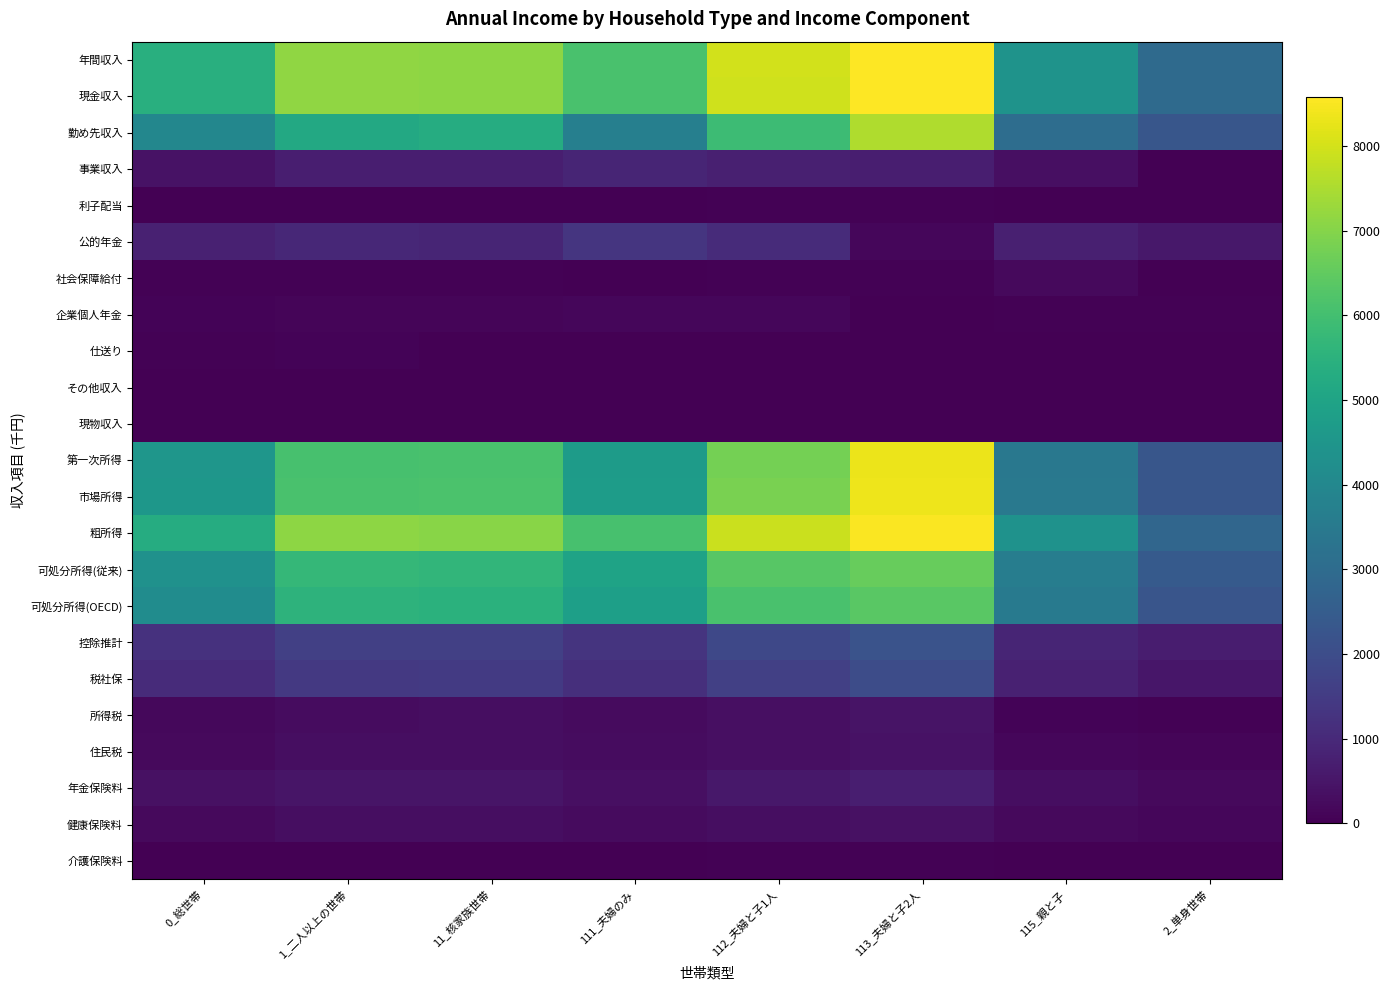

Reading right to left, what are all the values shown in this chart?

年間収入: 2_単身世帯=2949	115_親と子=4414	113_夫婦と子2人=8571	112_夫婦と子1人=7973	111_夫婦のみ=6114	11_核家族世帯=7105	1_二人以上の世帯=7151	0_総世帯=5400
現金収入: 2_単身世帯=2949	115_親と子=4414	113_夫婦と子2人=8571	112_夫婦と子1人=7958	111_夫婦のみ=6113	11_核家族世帯=7101	1_二人以上の世帯=7148	0_総世帯=5397
勤め先収入: 2_単身世帯=2298	115_親と子=3057	113_夫婦と子2人=7564	112_夫婦と子1人=5886	111_夫婦のみ=3699	11_核家族世帯=5294	1_二人以上の世帯=5189	0_総世帯=3983
事業収入: 2_単身世帯=17	115_親と子=335	113_夫婦と子2人=726	112_夫婦と子1人=761	111_夫婦のみ=877	11_核家族世帯=726	1_二人以上の世帯=723	0_総世帯=429
利子配当: 2_単身世帯=5	115_親と子=2	113_夫婦と子2人=36	112_夫婦と子1人=45	111_夫婦のみ=31	11_核家族世帯=31	1_二人以上の世帯=29	0_総世帯=19
公的年金: 2_単身世帯=546	115_親と子=743	113_夫婦と子2人=137	112_夫婦と子1人=1048	111_夫婦のみ=1328	11_核家族世帯=874	1_二人以上の世帯=951	0_総世帯=782
社会保障給付: 2_単身世帯=24	115_親と子=203	113_夫婦と子2人=59	112_夫婦と子1人=41	111_夫婦のみ=14	11_核家族世帯=53	1_二人以上の世帯=51	0_総世帯=40
企業個人年金: 2_単身世帯=49	115_親と子=65	113_夫婦と子2人=32	112_夫婦と子1人=162	111_夫婦のみ=139	11_核家族世帯=106	1_二人以上の世帯=113	0_総世帯=86
仕送り: 2_単身世帯=12	115_親と子=9	113_夫婦と子2人=15	112_夫婦と子1人=15	111_夫婦のみ=12	11_核家族世帯=12	1_二人以上の世帯=69	0_総世帯=45
その他収入: 2_単身世帯=0	115_親と子=0	113_夫婦と子2人=2	112_夫婦と子1人=0	111_夫婦のみ=12	11_核家族世帯=5	1_二人以上の世帯=22	0_総世帯=13
現物収入: 2_単身世帯=0	115_親と子=0	113_夫婦と子2人=0	112_夫婦と子1人=14	111_夫婦のみ=1	11_核家族世帯=4	1_二人以上の世帯=4	0_総世帯=2
第一次所得: 2_単身世帯=2283	115_親と子=3417	113_夫婦と子2人=8336	112_夫婦と子1人=6770	111_夫婦のみ=4711	11_核家族世帯=6114	1_二人以上の世帯=6085	0_総世帯=4500
市場所得: 2_単身世帯=2290	115_親と子=3468	113_夫婦と子2人=8348	112_夫婦と子1人=6839	111_夫婦のみ=4753	11_核家族世帯=6155	1_二人以上の世帯=6122	0_総世帯=4524
粗所得: 2_単身世帯=2837	115_親と子=4376	113_夫婦と子2人=8516	112_夫婦と子1人=7895	111_夫婦のみ=6078	11_核家族世帯=7055	1_二人以上の世帯=7099	0_総世帯=5322
可処分所得(従来): 2_単身世帯=2429	115_親と子=3619	113_夫婦と子2人=6573	112_夫婦と子1人=6349	111_夫婦のみ=4969	11_核家族世帯=5647	1_二人以上の世帯=5723	0_総世帯=4350
可処分所得(OECD): 2_単身世帯=2262	115_親と子=3528	113_夫婦と子2人=6367	112_夫婦と子1人=6125	111_夫婦のみ=4827	11_核家族世帯=5471	1_二人以上の世帯=5543	0_総世帯=4175
控除推計: 2_単身世帯=687	115_親と子=886	113_夫婦と子2人=2203	112_夫婦と子1人=1848	111_夫婦のみ=1287	11_核家族世帯=1634	1_二人以上の世帯=1609	0_総世帯=1224
税社保: 2_単身世帯=520	115_親と子=795	113_夫婦と子2人=1997	112_夫婦と子1人=1624	111_夫婦のみ=1145	11_核家族世帯=1458	1_二人以上の世帯=1428	0_総世帯=1049
所得税: 2_単身世帯=59	115_親と子=89	113_夫婦と子2人=441	112_夫婦と子1人=351	111_夫婦のみ=263	11_核家族世帯=310	1_二人以上の世帯=292	0_総世帯=195
住民税: 2_単身世帯=108	115_親と子=147	113_夫婦と子2人=402	112_夫婦と子1人=356	111_夫婦のみ=274	11_核家族世帯=317	1_二人以上の世帯=309	0_総世帯=225
年金保険料: 2_単身世帯=208	115_親と子=313	113_夫婦と子2人=720	112_夫婦と子1人=552	111_夫婦のみ=346	11_核家族世帯=497	1_二人以上の世帯=492	0_総世帯=373
健康保険料: 2_単身世帯=134	115_親と子=220	113_夫婦と子2人=391	112_夫婦と子1人=331	111_夫婦のみ=239	11_核家族世帯=302	1_二人以上の世帯=304	0_総世帯=233
介護保険料: 2_単身世帯=11	115_親と子=25	113_夫婦と子2人=44	112_夫婦と子1人=36	111_夫婦のみ=22	11_核家族世帯=32	1_二人以上の世帯=32	0_総世帯=23